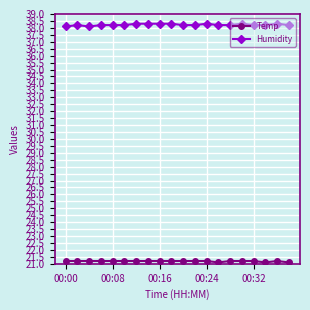

What is the difference between the second highest and minimum values in the Humidity series?

0.2